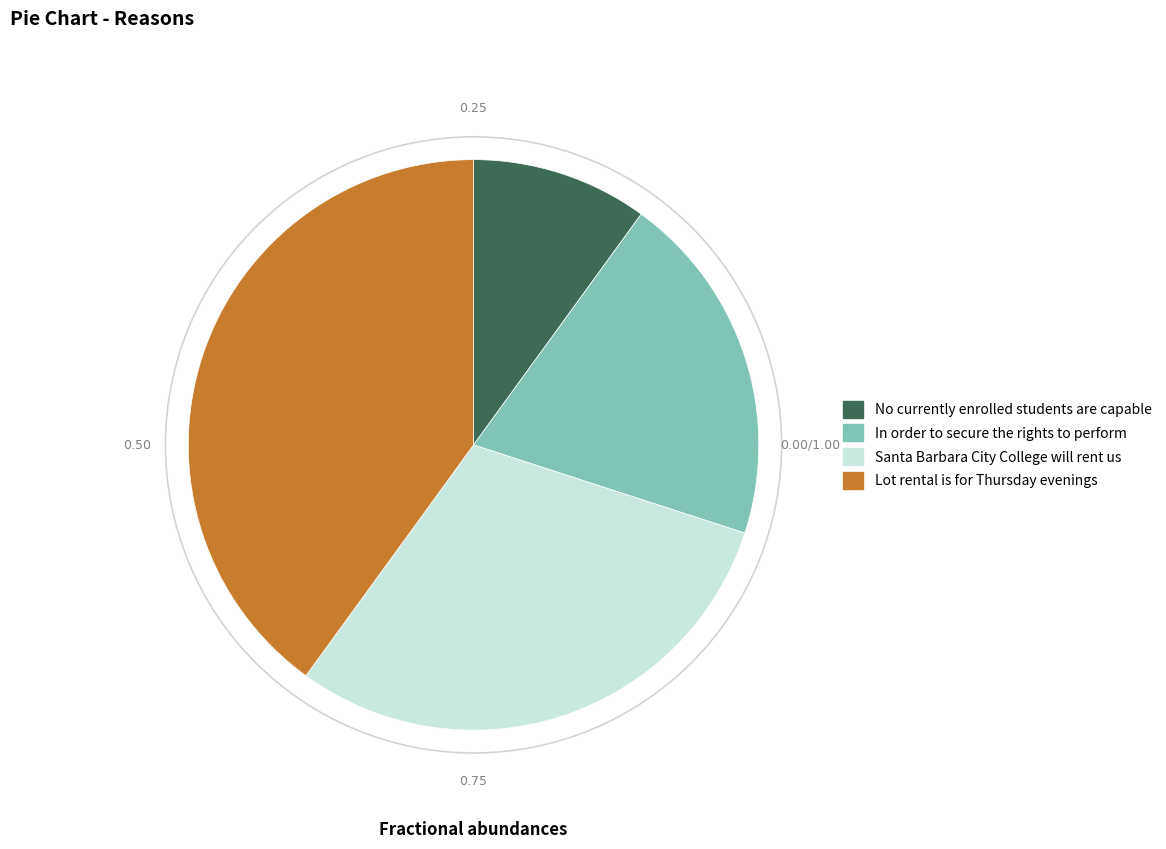

Which category has the smallest portion of the pie?

No currently enrolled students are capable